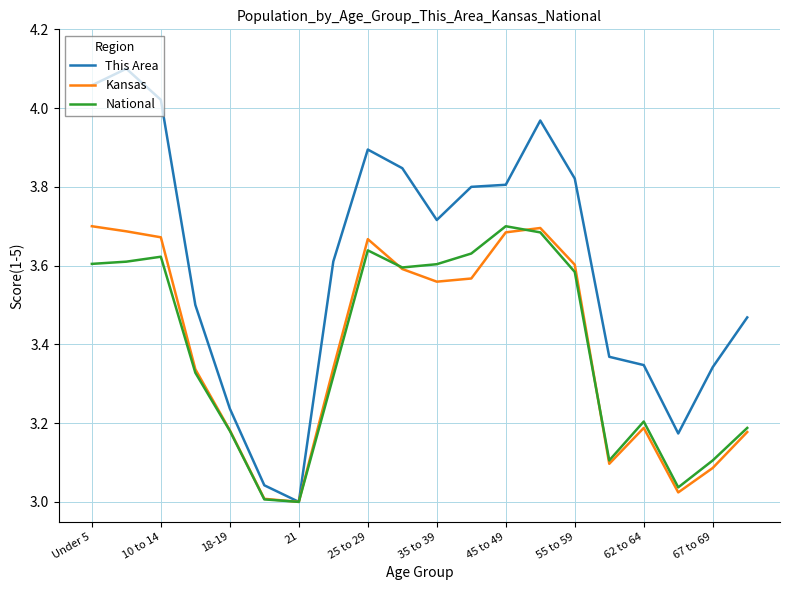

Which series has the largest range (max minus min)?

This Area